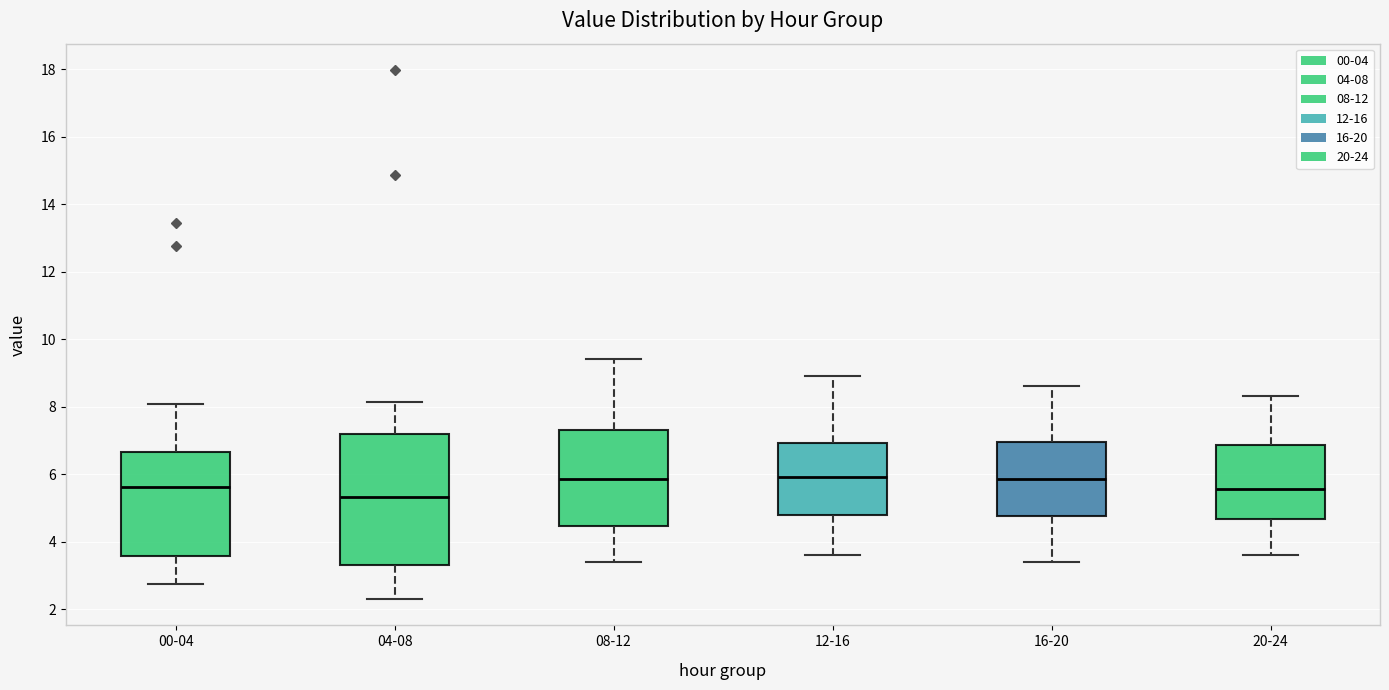

Which box is the tallest, from its lower edge to its upper edge?

04-08